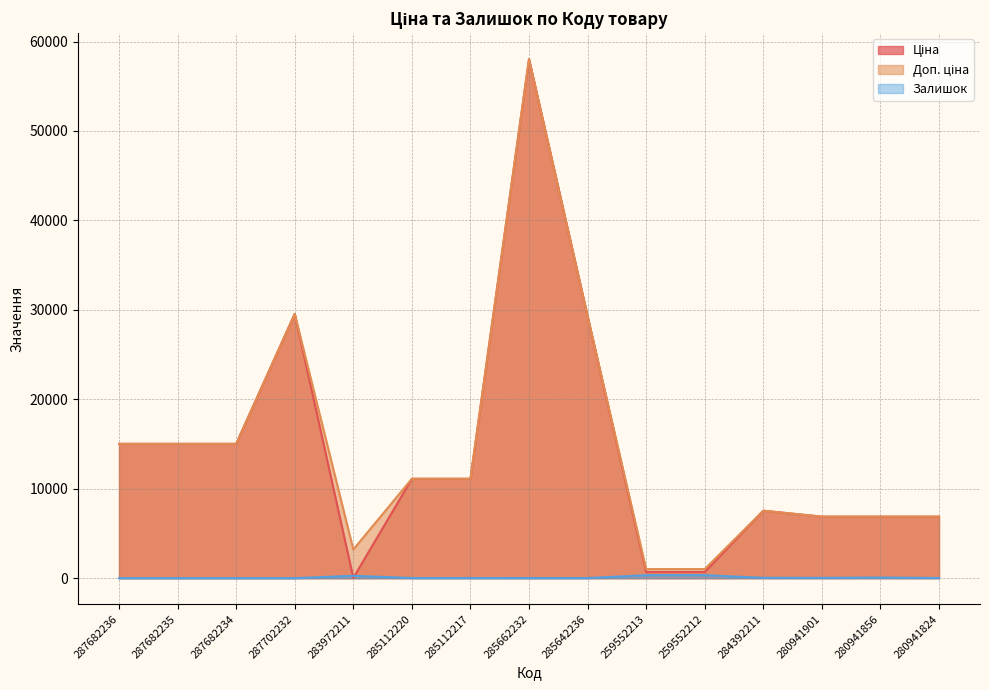

How many values in the Ціна series are below 11113?

7